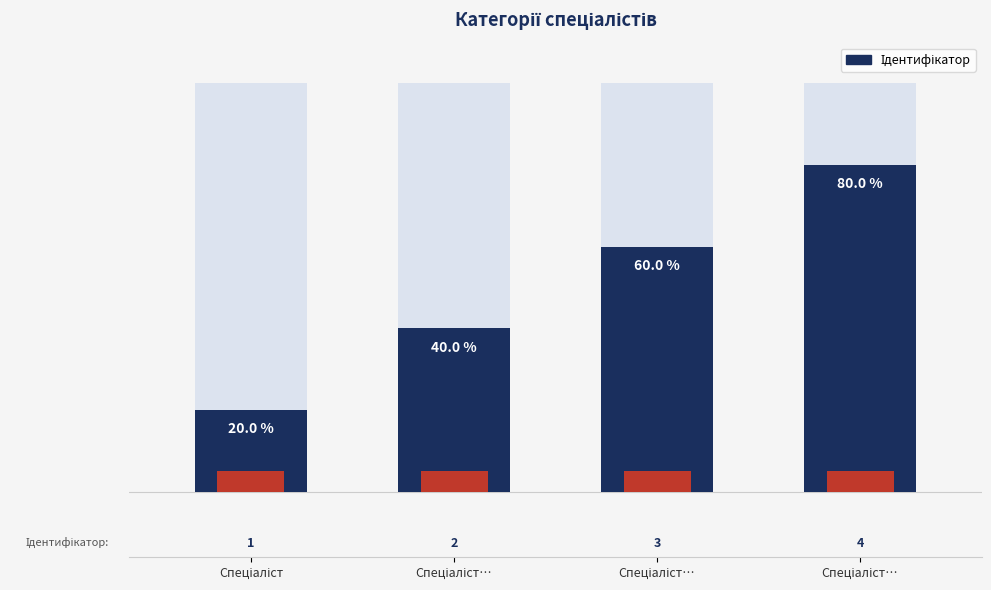

At which category does the chart reach its minimum across all series?

Спеціаліст